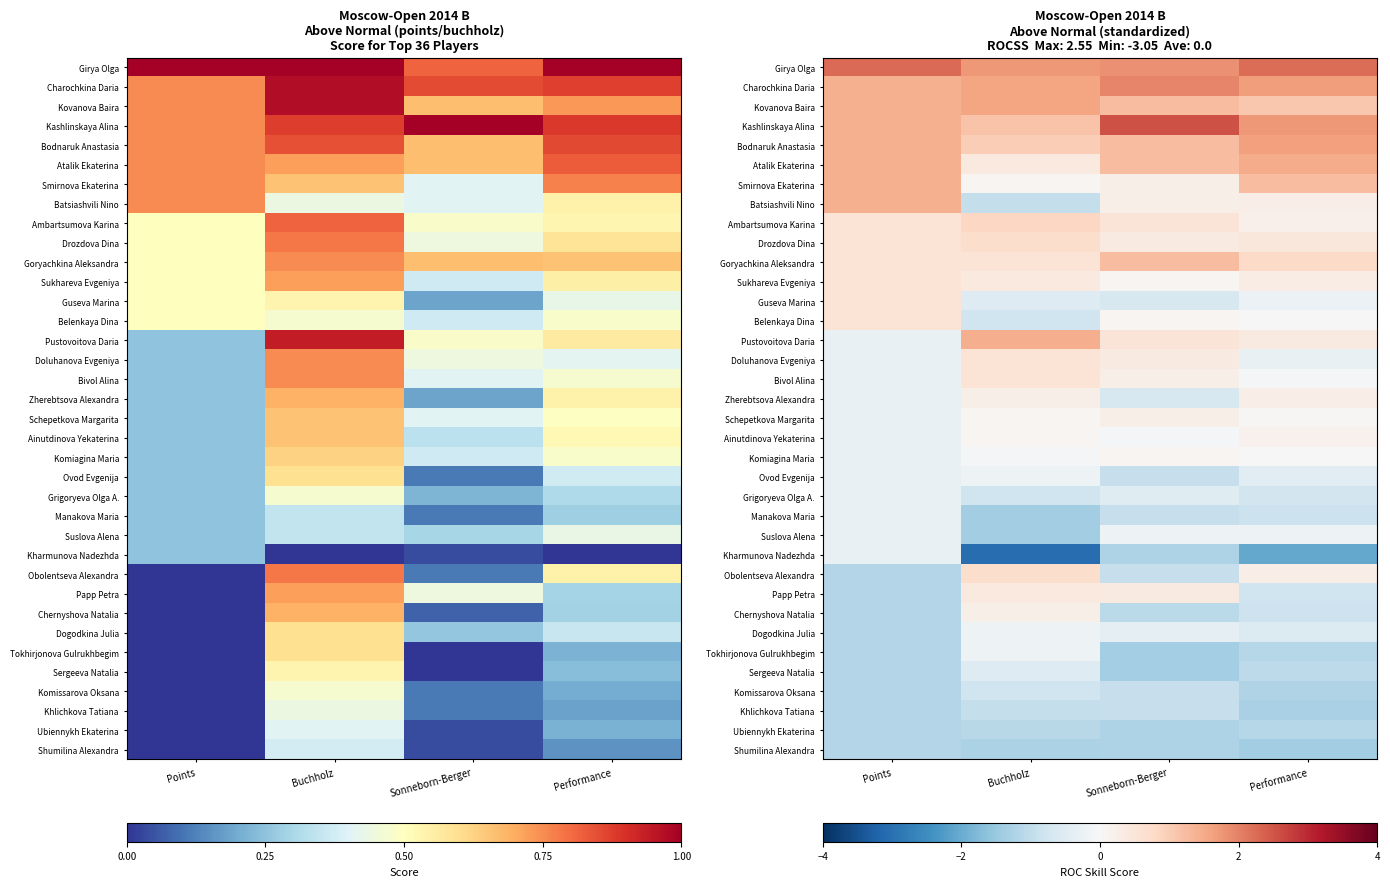

Rank the series at Buchholz from highest to lowest value.

Girya Olga, Charochkina Daria, Kovanova Baira, Pustovoitova Daria, Kashlinskaya Alina, Bodnaruk Anastasia, Ambartsumova Karina, Drozdova Dina, Obolentseva Alexandra, Goryachkina Aleksandra, Doluhanova Evgeniya, Bivol Alina, Atalik Ekaterina, Sukhareva Evgeniya, Papp Petra, Zherebtsova Alexandra, Chernyshova Natalia, Smirnova Ekaterina, Schepetkova Margarita, Ainutdinova Yekaterina, Komiagina Maria, Ovod Evgenija, Dogodkina Julia, Tokhirjonova Gulrukhbegim, Guseva Marina, Sergeeva Natalia, Belenkaya Dina, Grigoryeva Olga A., Komissarova Oksana, Batsiashvili Nino, Khlichkova Tatiana, Ubiennykh Ekaterina, Shumilina Alexandra, Manakova Maria, Suslova Alena, Kharmunova Nadezhda